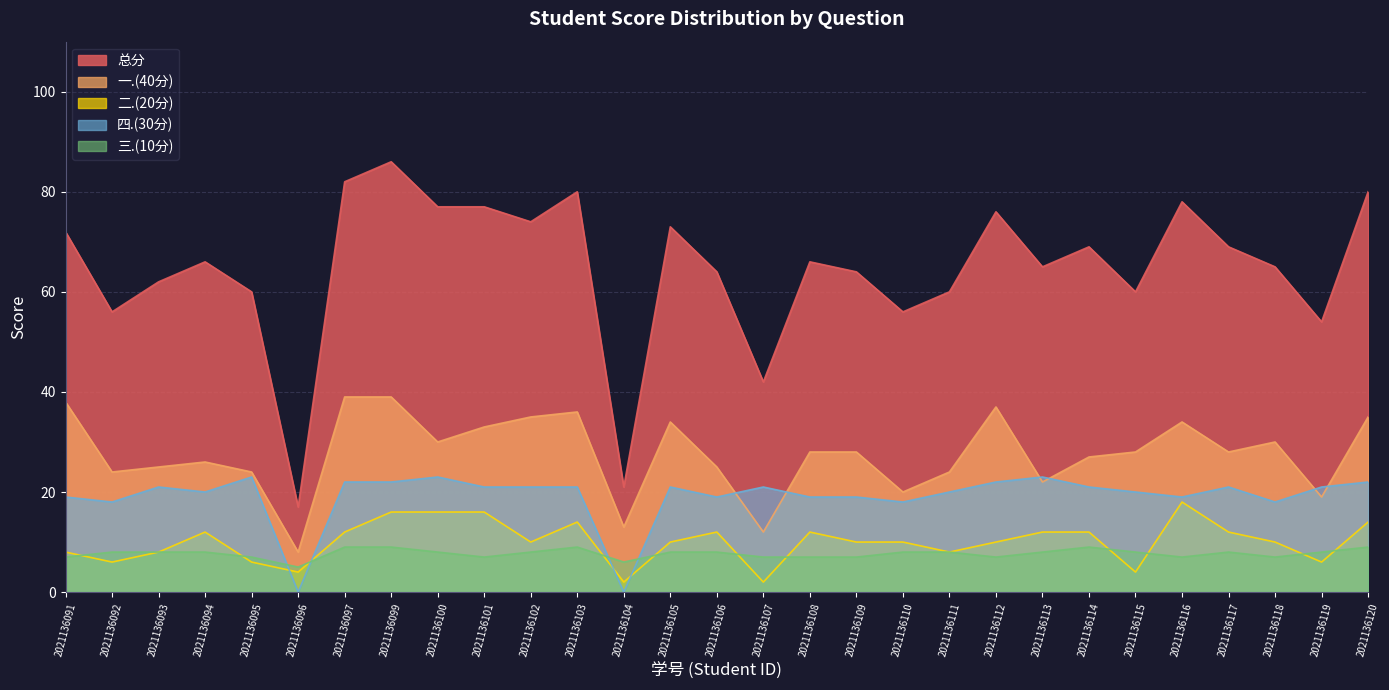

Which series has the widest spread of values?

总分